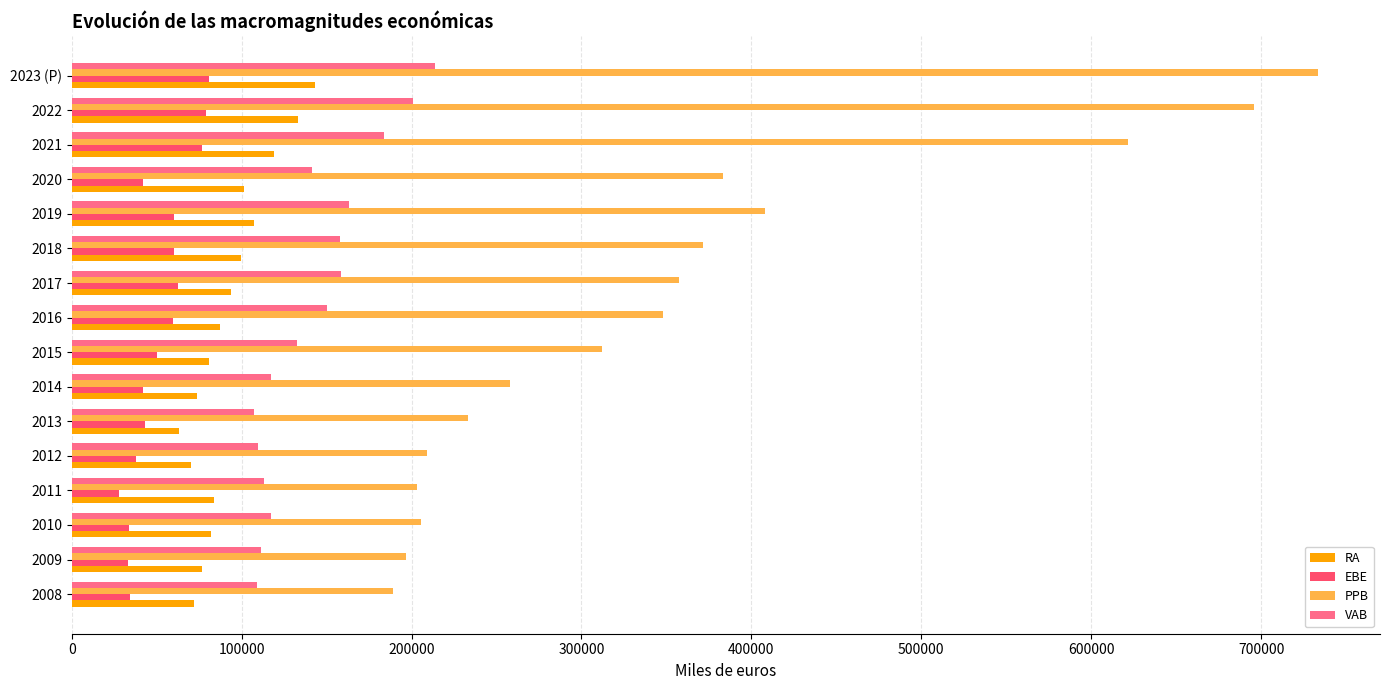

What is the average value of the PPB series?

357829.5